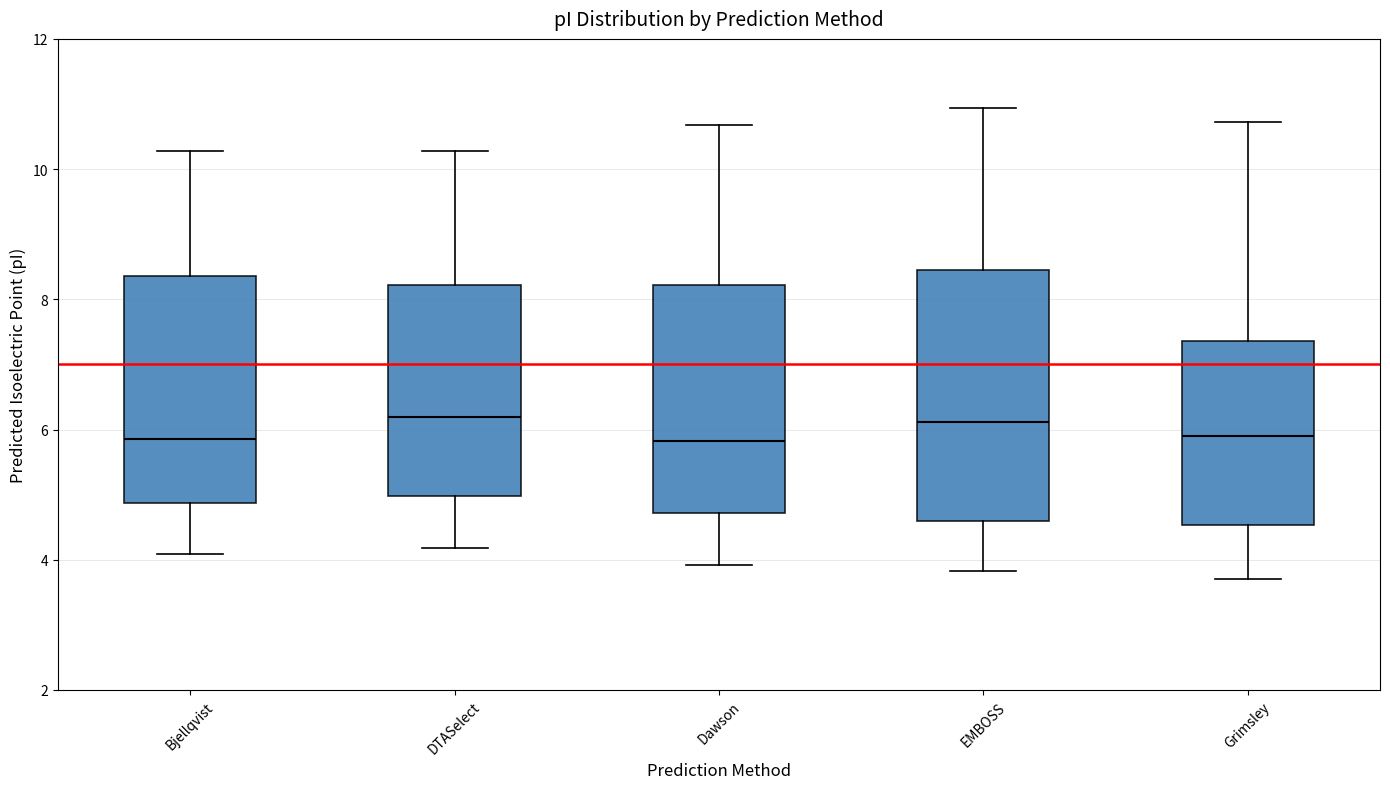

Reading left to right, transcribe this box plot: for each box, give where its median line is, the range the box spans, and where its two whiskers end, as read against the y-axis. The values are not printed on the chart, so give them approximately, as read against the axis.

Bjellqvist: median 5.8, box 4.8 to 8.4, whiskers 4.0 to 10.2
DTASelect: median 6.2, box 5.0 to 8.2, whiskers 4.2 to 10.2
Dawson: median 5.8, box 4.8 to 8.2, whiskers 4.0 to 10.6
EMBOSS: median 6.2, box 4.6 to 8.4, whiskers 3.8 to 11.0
Grimsley: median 6.0, box 4.6 to 7.4, whiskers 3.8 to 10.8